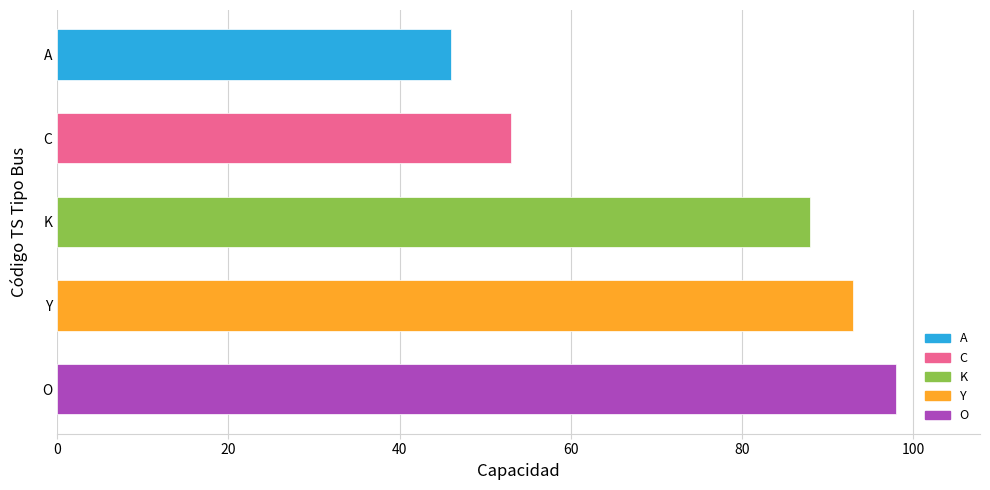

What is the maximum value shown in the chart?

98